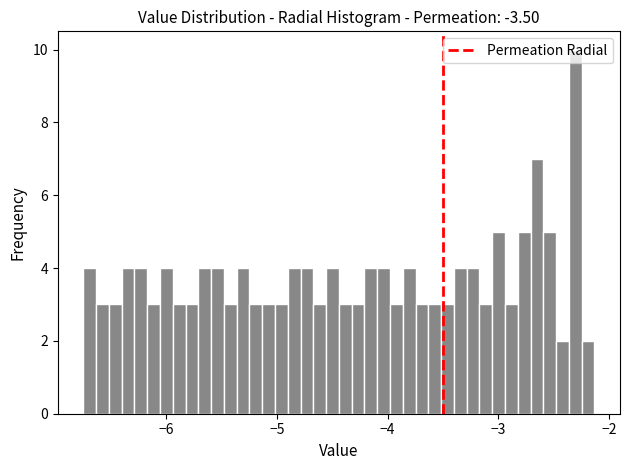

Around what value on the x-axis is the tallest bar? Give the approximate position of its centre, as read against the axis.

-2.3